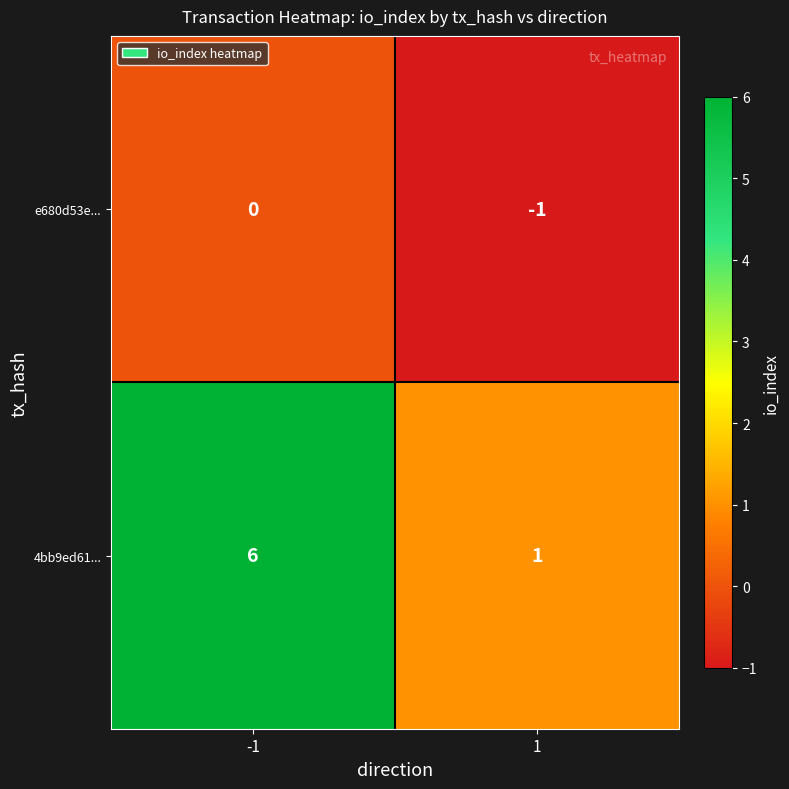

Reading left to right, list all the values displayed in this chart.

e680d53e...: 0	-1
4bb9ed61...: 6	1